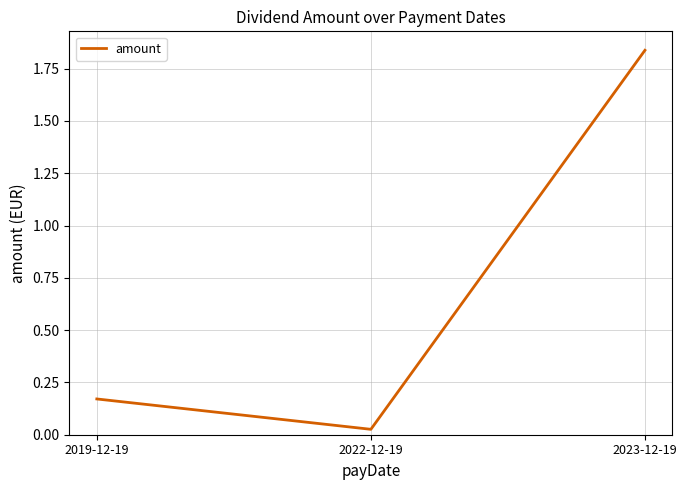

What is the change in value from 2022-12-19 to 2023-12-19?

+1.8